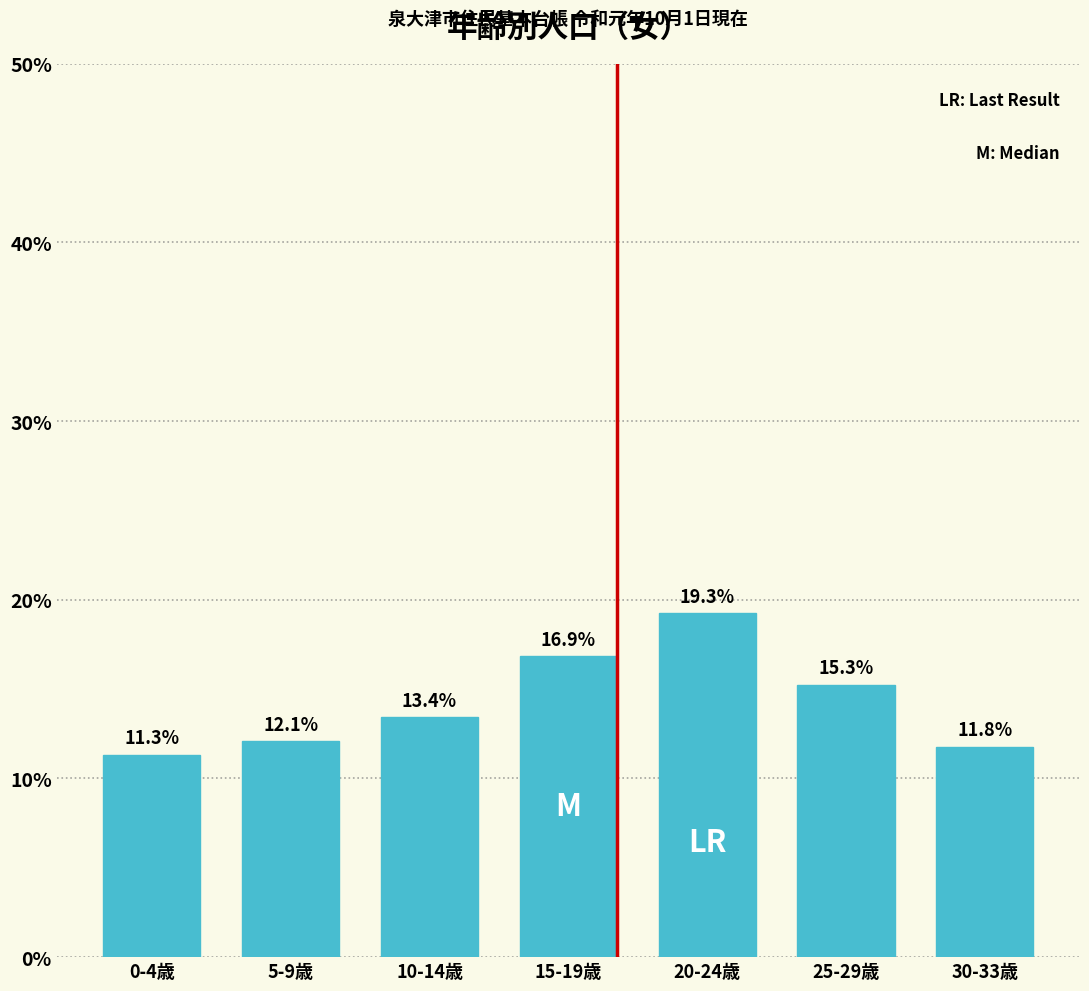

Reading left to right, what are all the values shown in this chart?

11.3	12.1	13.4	16.9	19.3	15.3	11.8